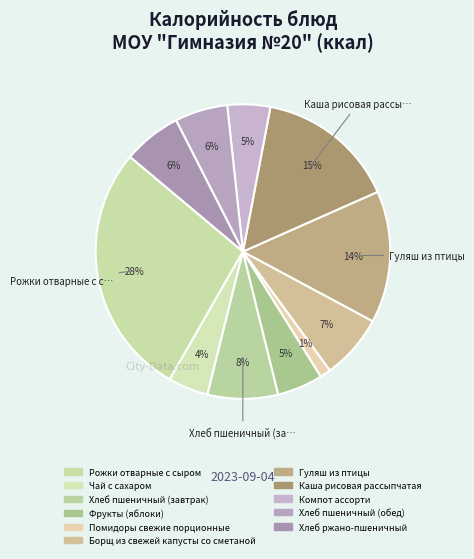

Between Хлеб пшеничный (завтрак) and Гуляш из птицы, which is larger?

Гуляш из птицы